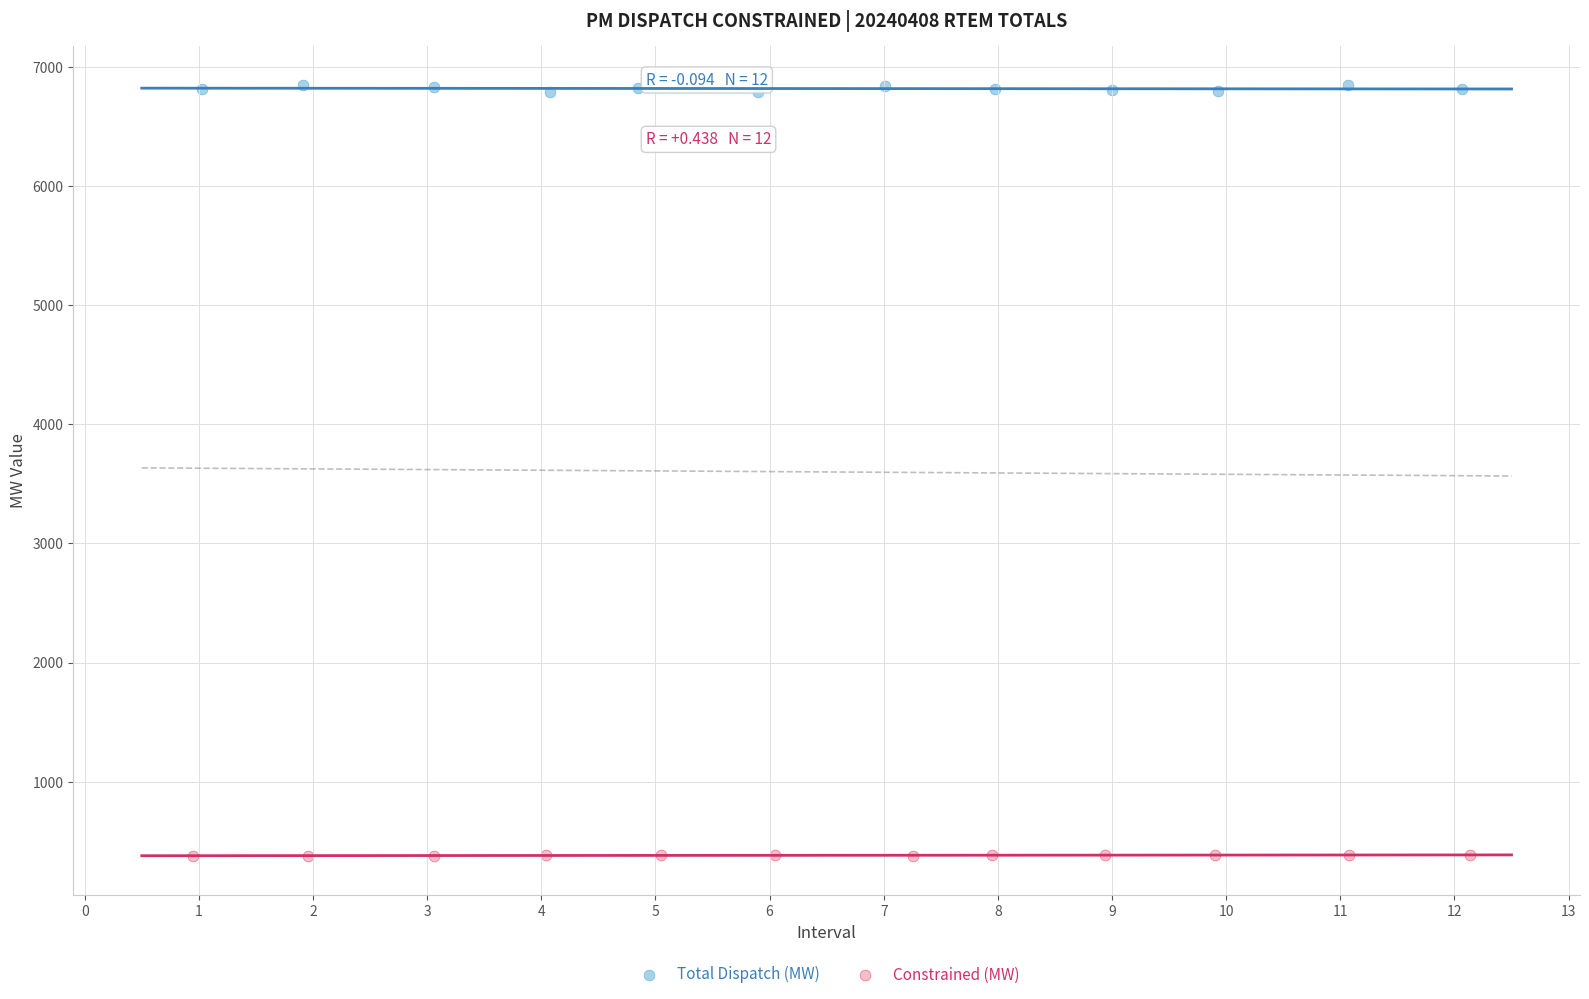

Which series contains the lowest Y value?

Constrained (MW)